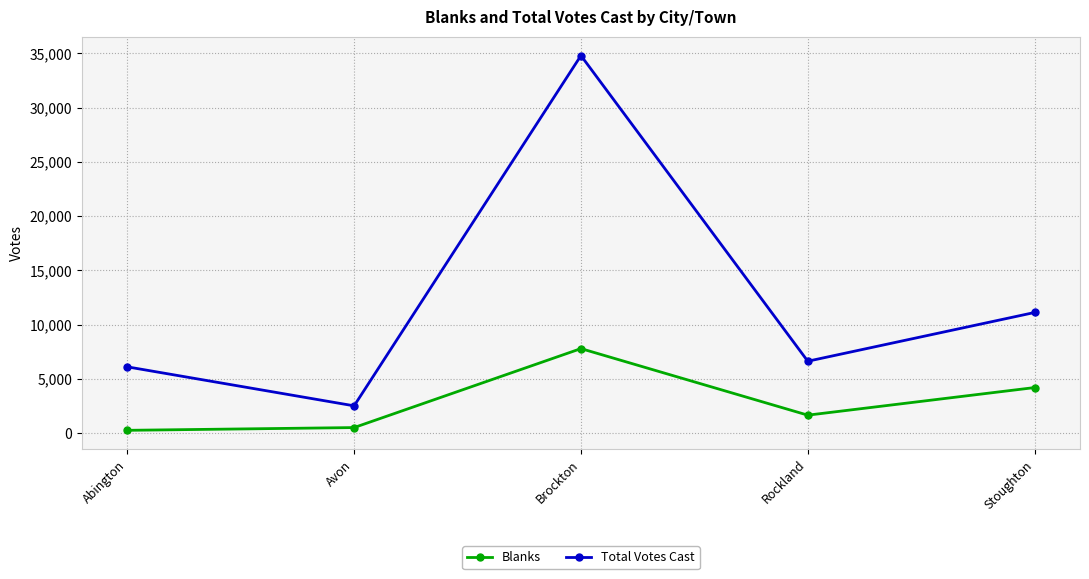

Which series changed the most between Brockton and Rockland?

Total Votes Cast